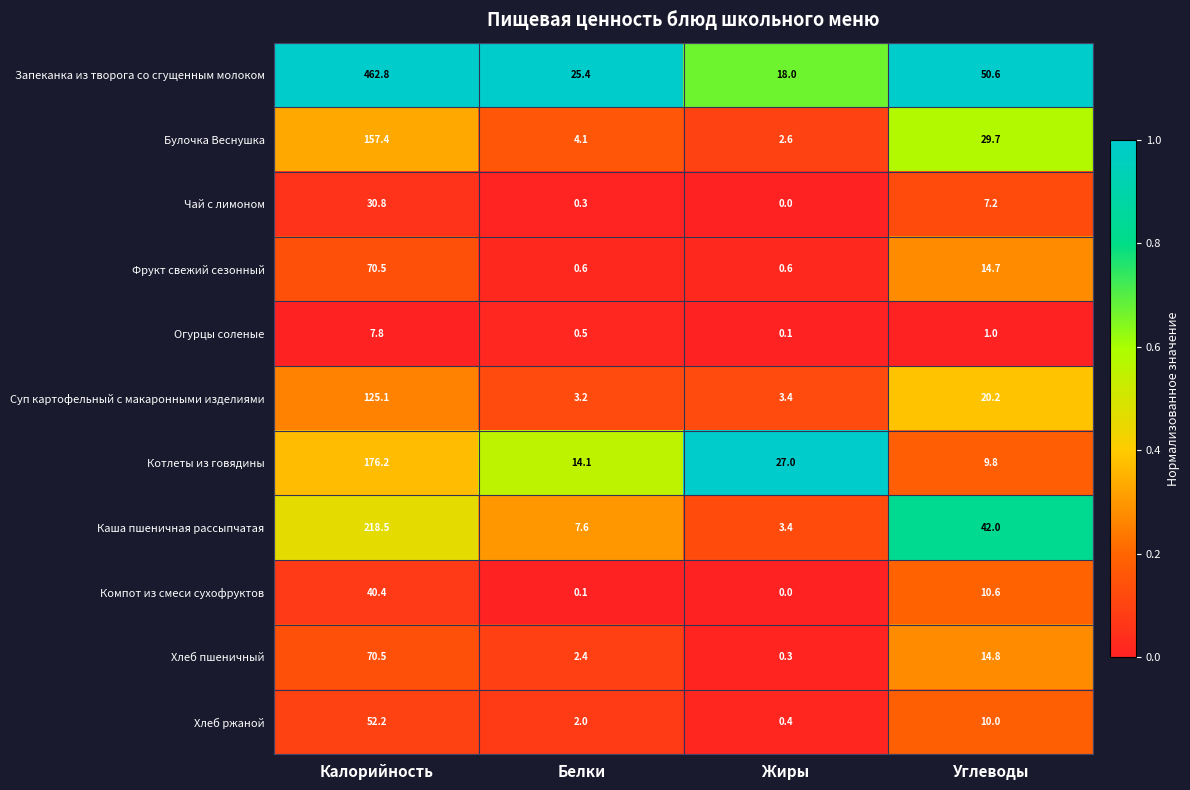

At which label does Фрукт свежий сезонный reach its peak?

Калорийность